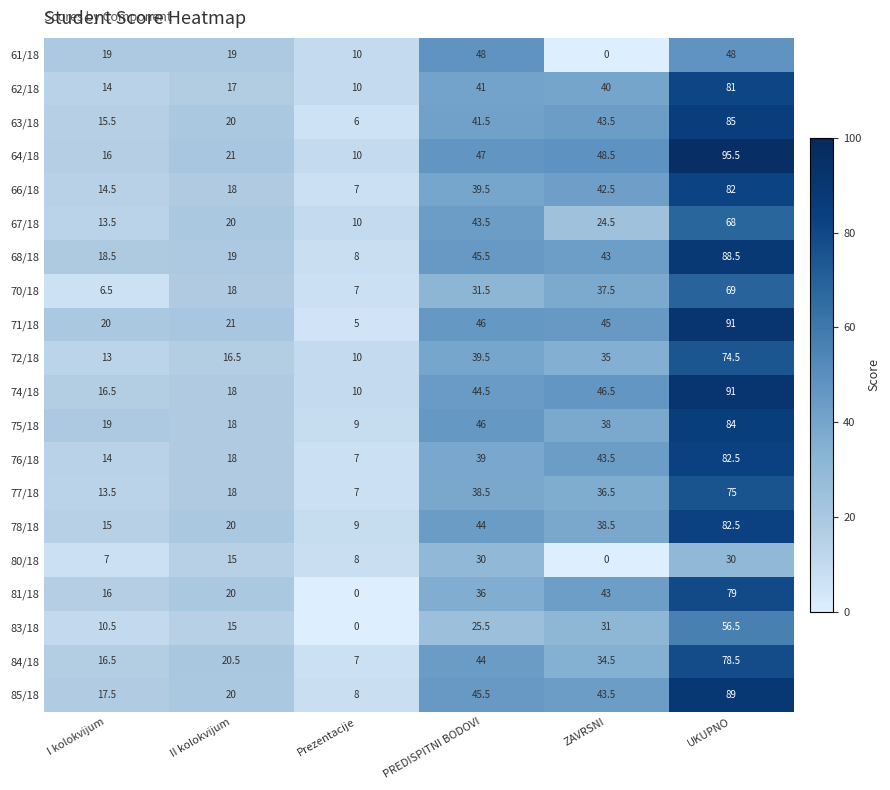

At how many categories does at least one series exceed 56?

1